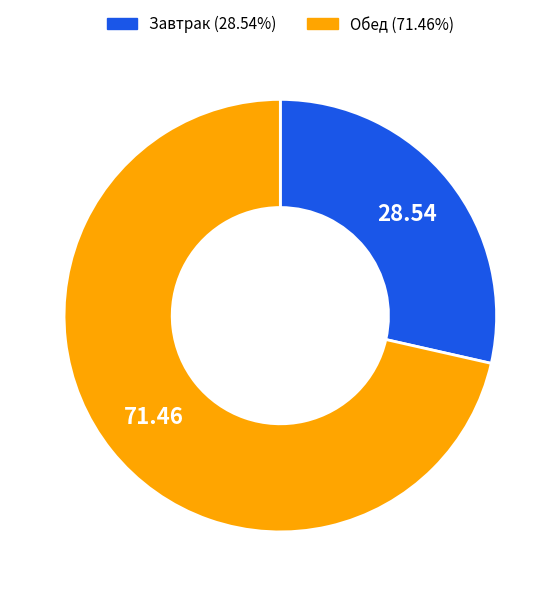

Is there a majority slice in this chart?

Yes